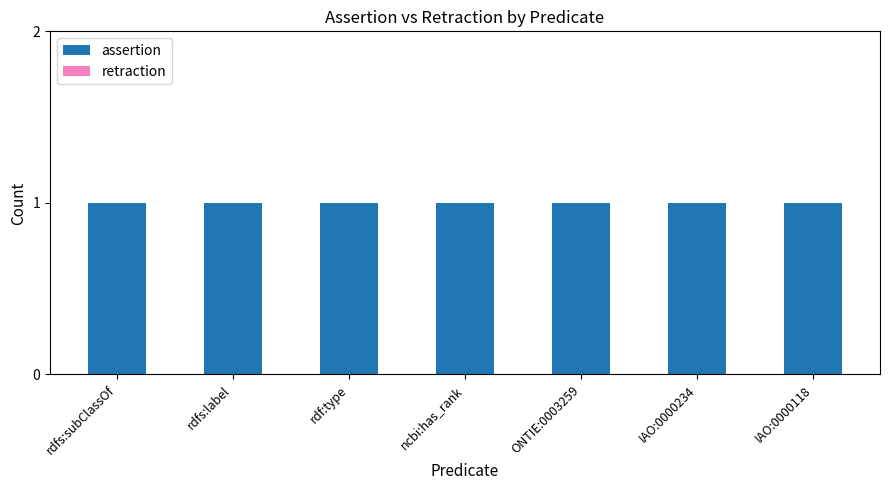

What position from the left is rdfs:subClassOf?

1